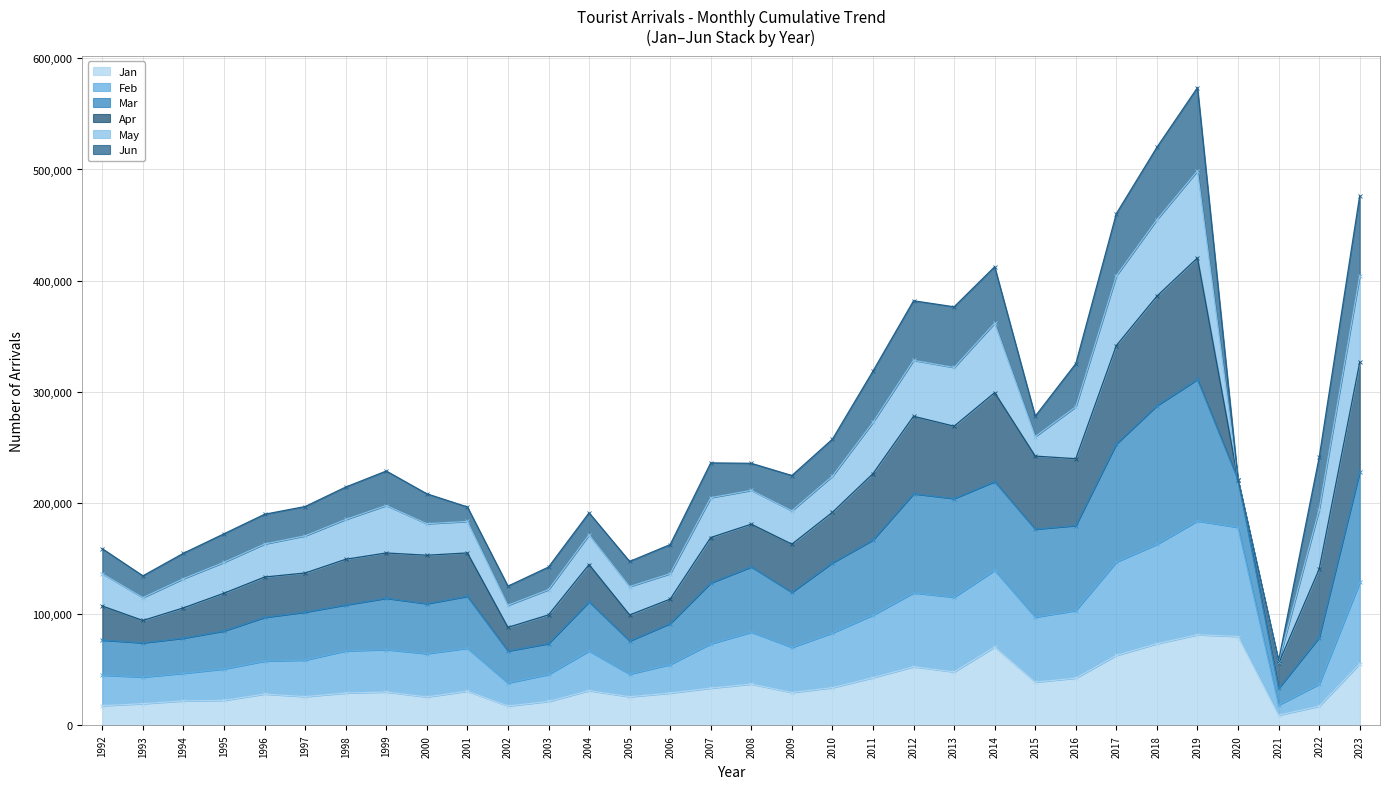

The value of Jan at 2011 is 67794. True or false?

False